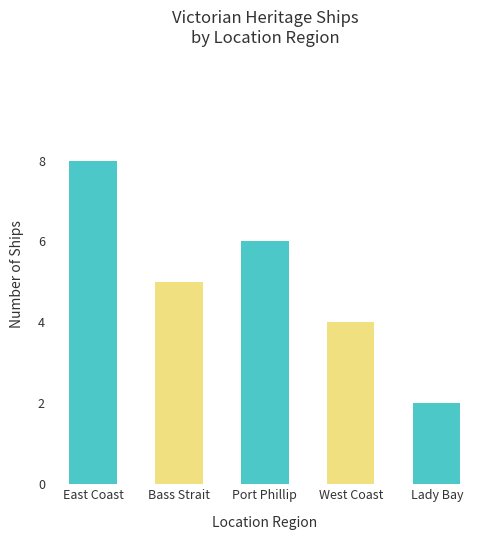

Which has a higher value, Port Phillip or Lady Bay?

Port Phillip